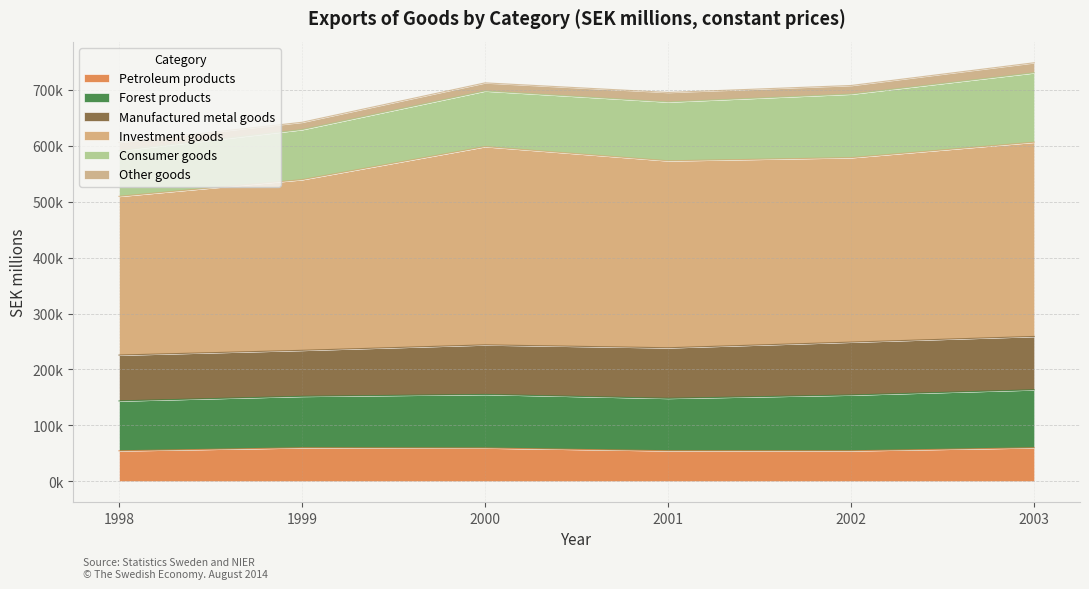

How many values in the Investment goods series are below 578725?

3